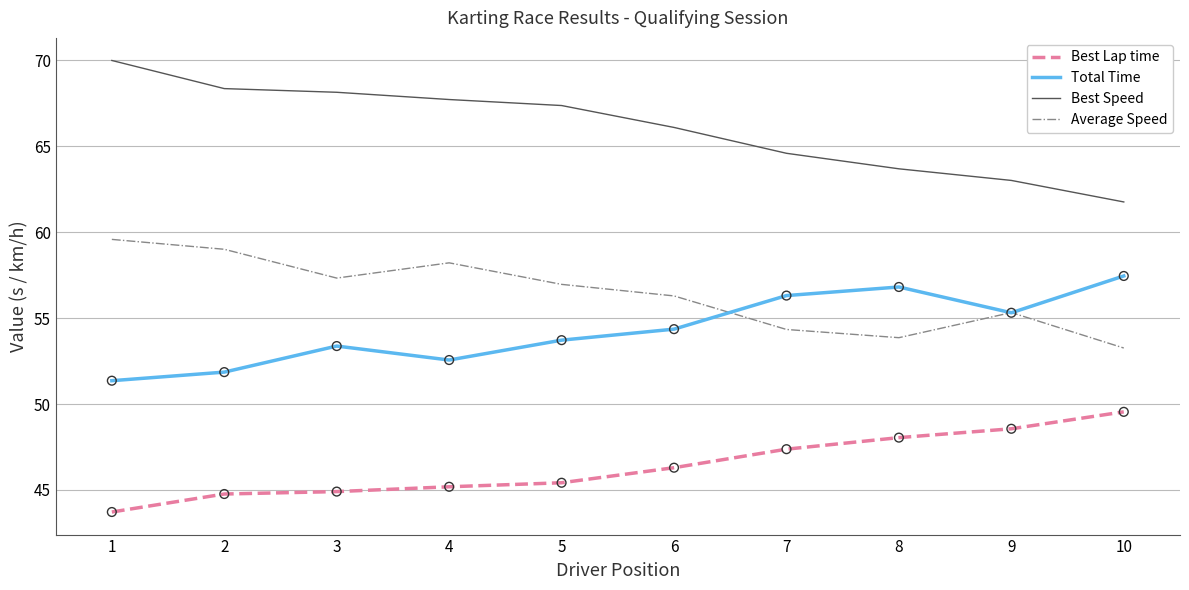

What is the minimum value for Average Speed?

53.3